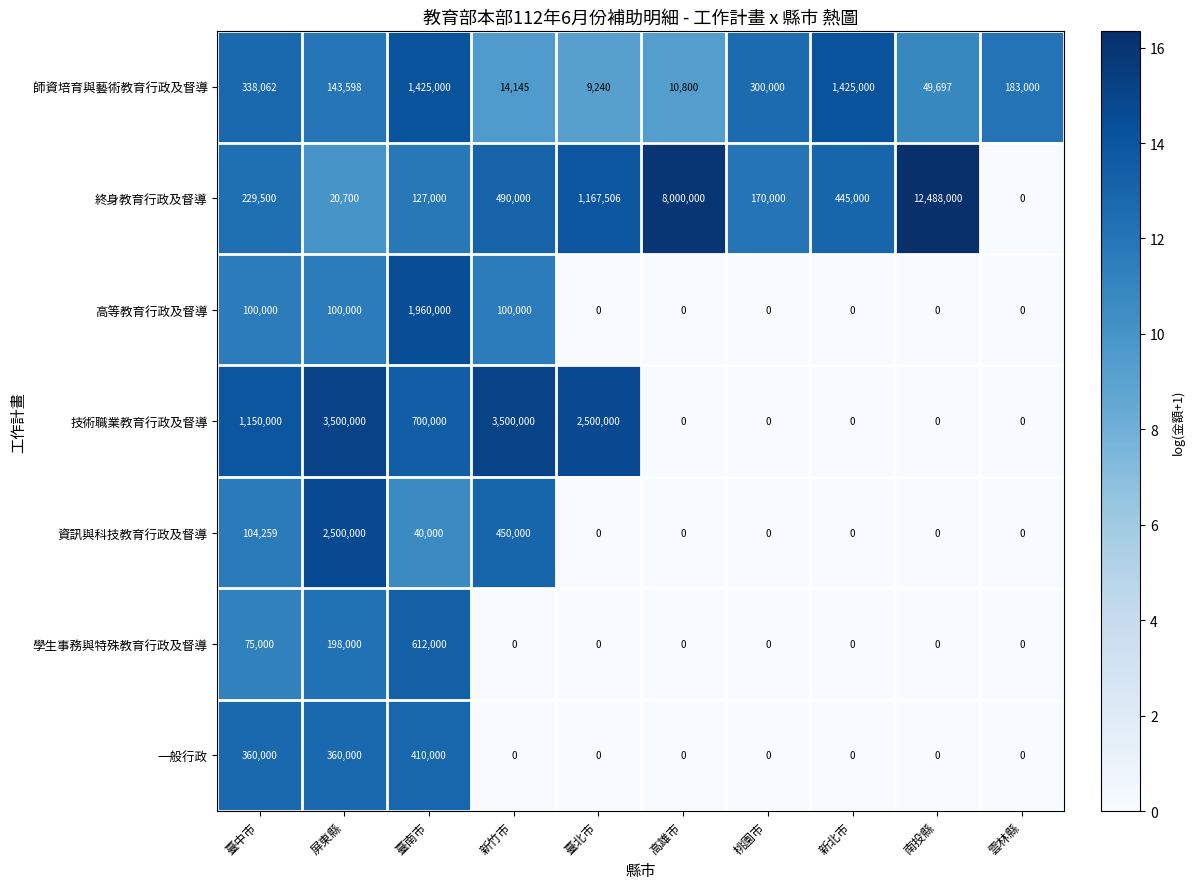

What is the difference between the 學生事務與特殊教育行政及督導 values at 南投縣 and 屏東縣?

198000